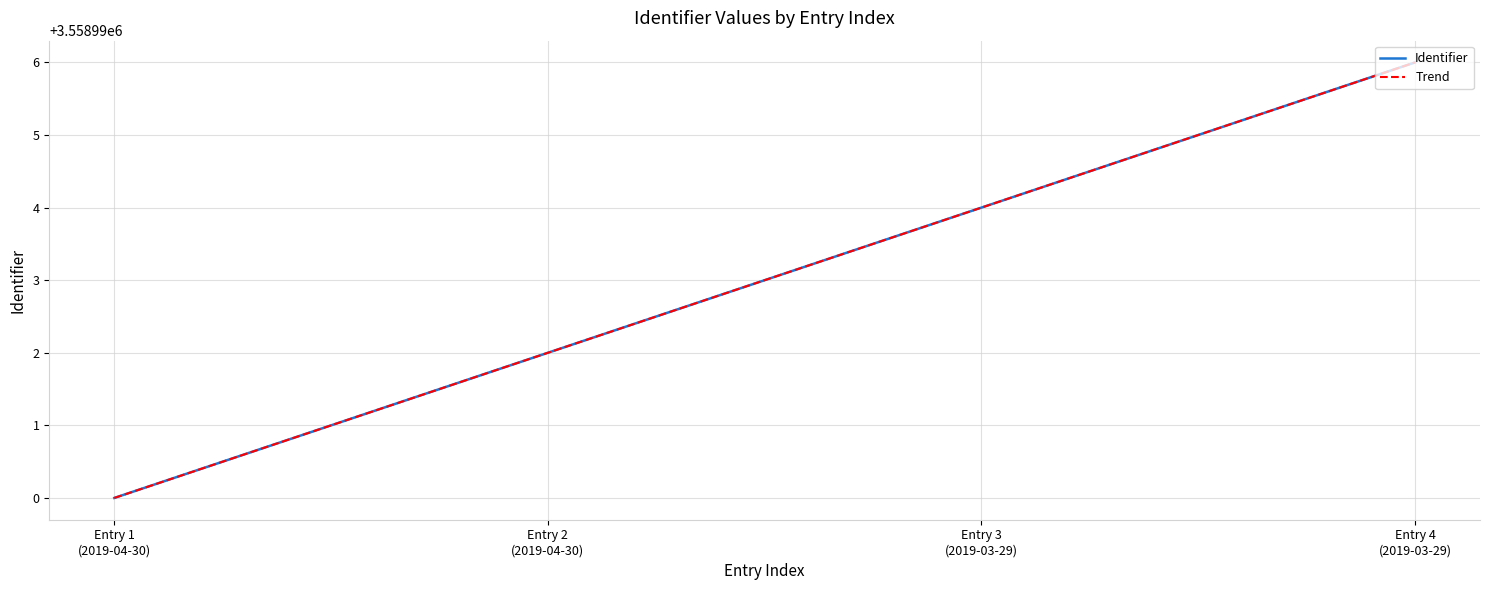

What is the minimum value for Identifier?

3558990